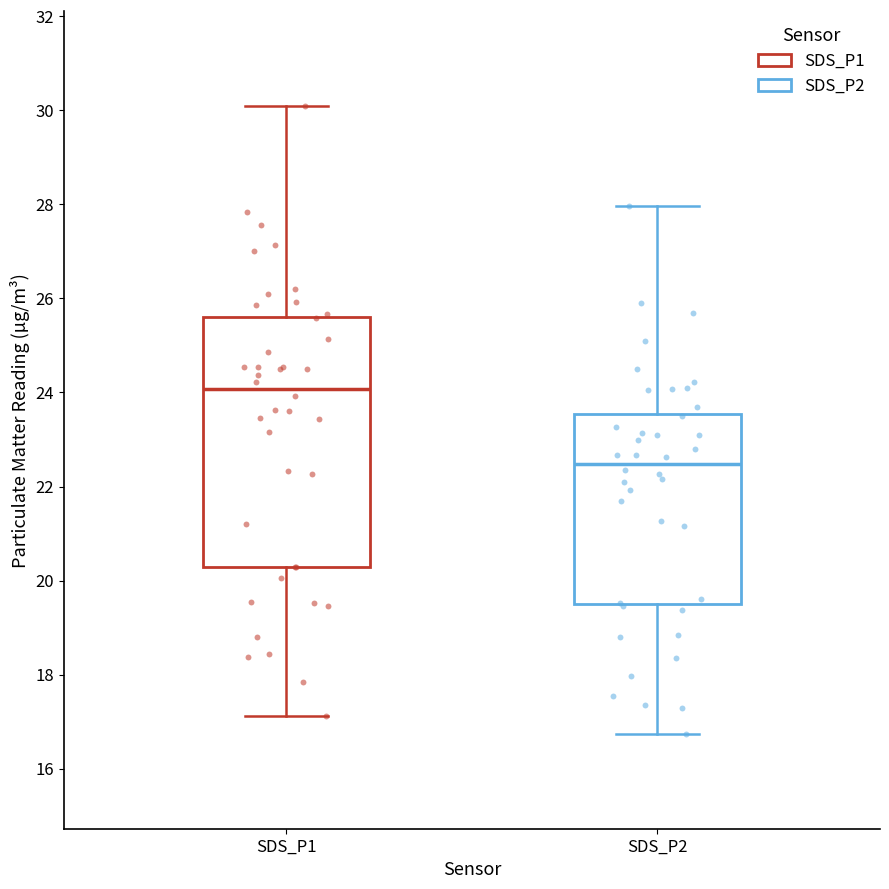

Where does the upper whisker of the box for SDS_P1 end on the y-axis? The values are not printed on the chart, so give them approximately, as read against the axis.

30.2